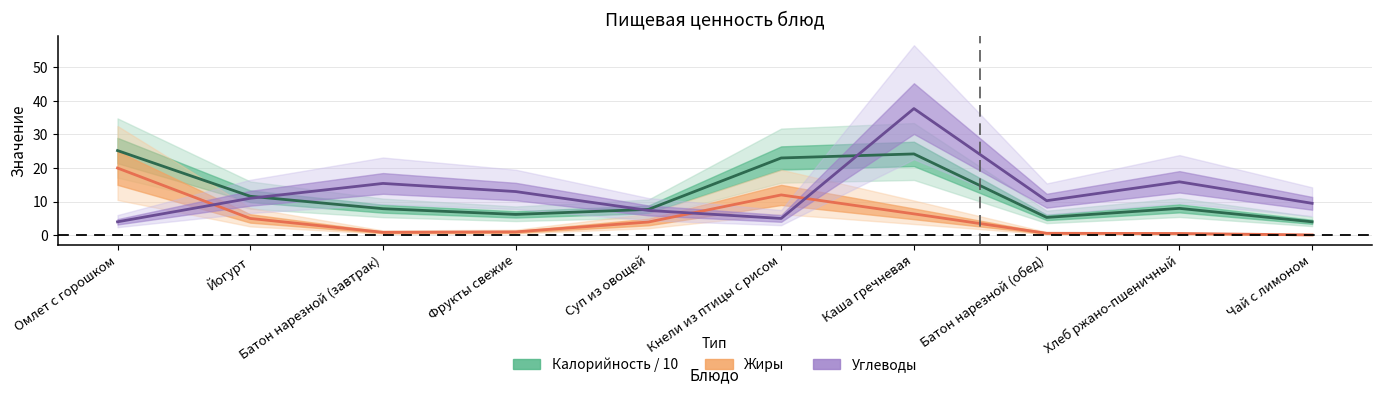

True or false: Калорийность / 10 has a value of 38.1 at Каша гречневая.

False